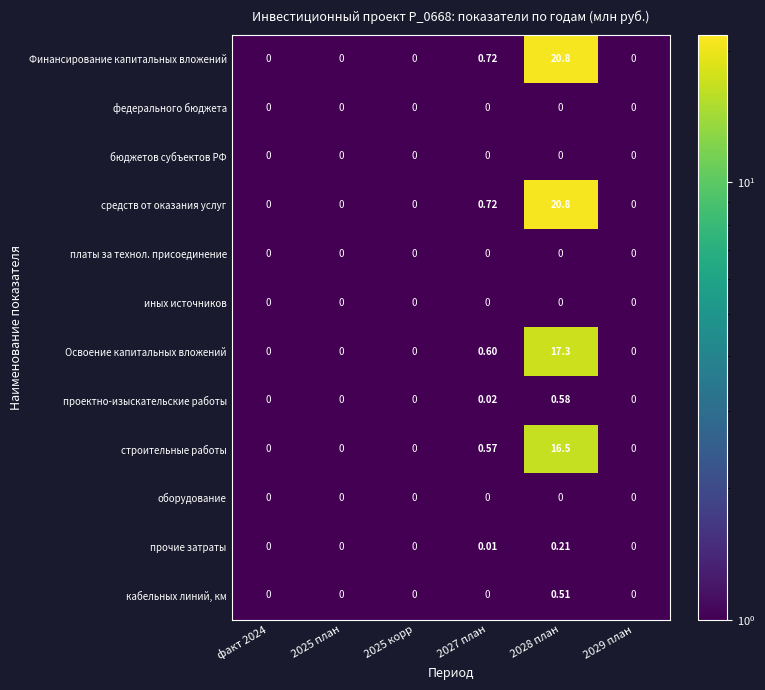

How many positive values does the строительные работы series have?

2